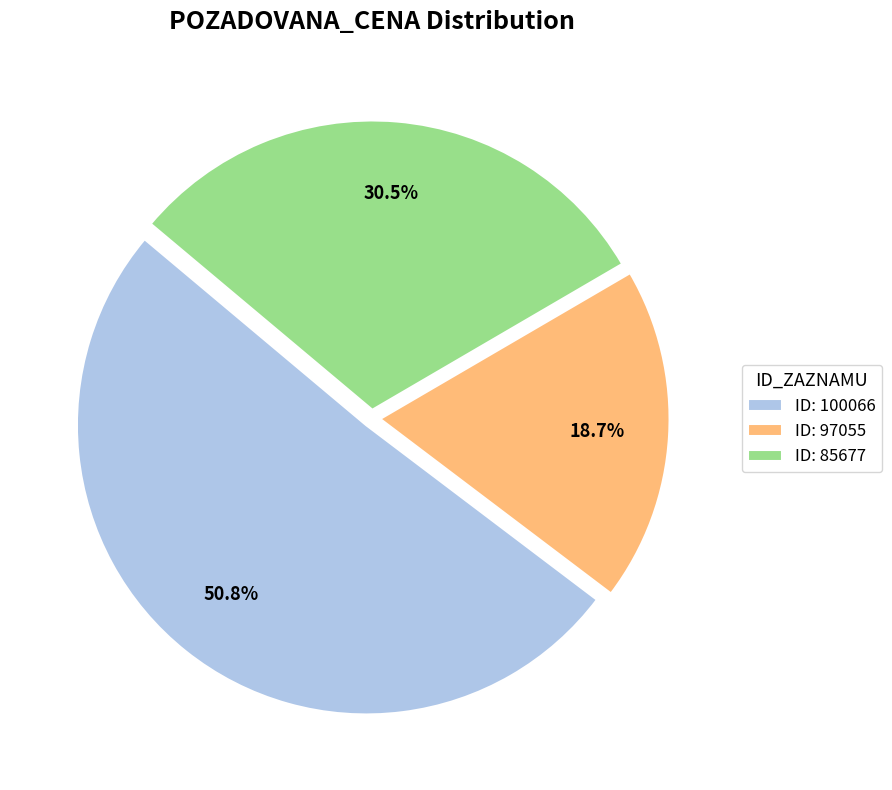

Rank the categories by value from highest to lowest.

ID: 100066, ID: 85677, ID: 97055